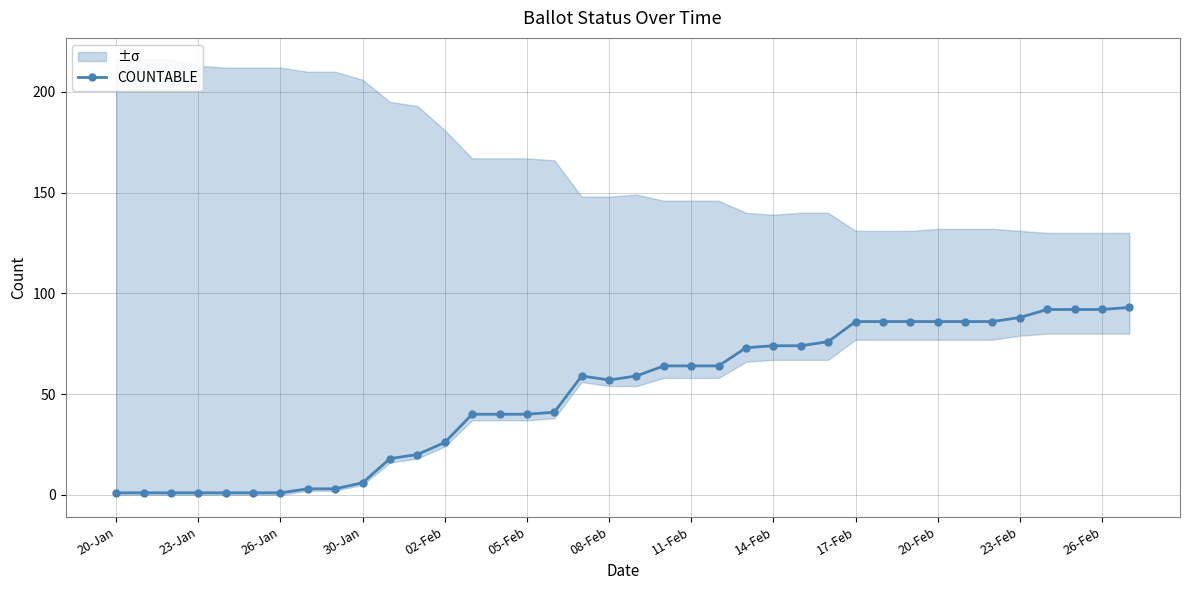

What is the maximum value for COUNTABLE?

93